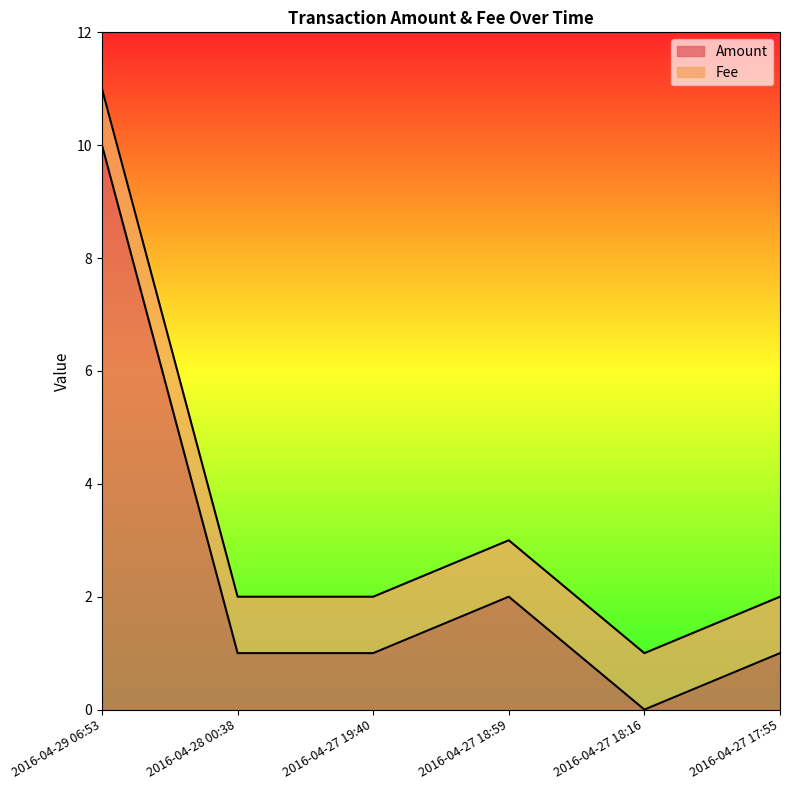

What is the approximate value at 2016-04-27 17:55?

1